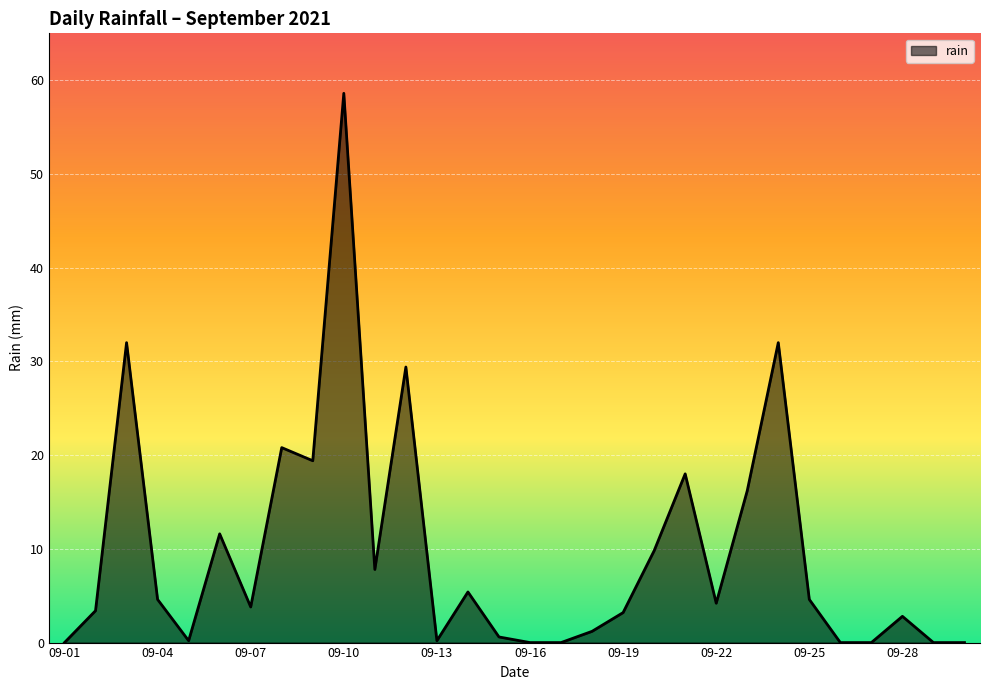

What is the difference between the maximum and minimum values?

58.6